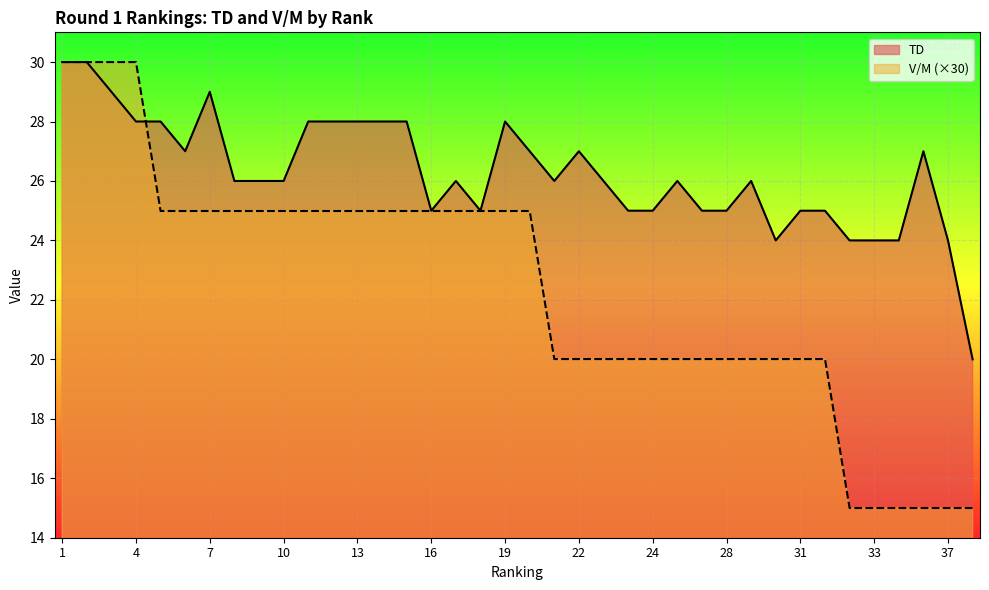

Is it true that V/M equals 13.5 at 19?

False